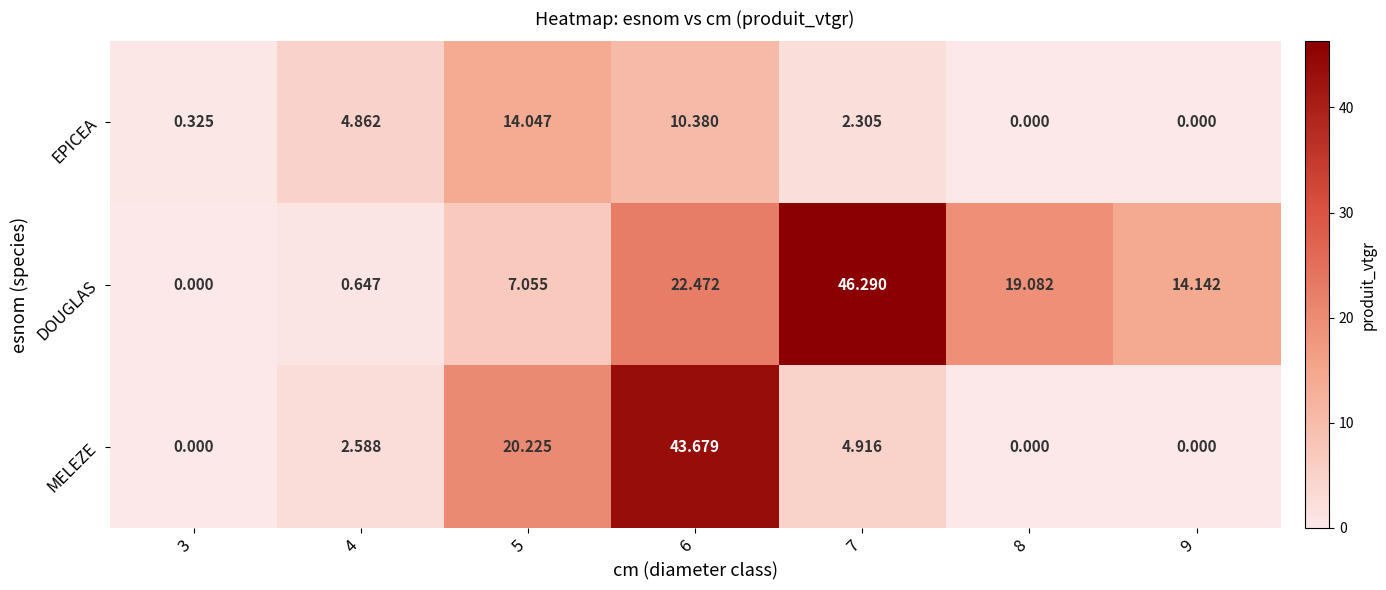

How many data points does each series have?

7